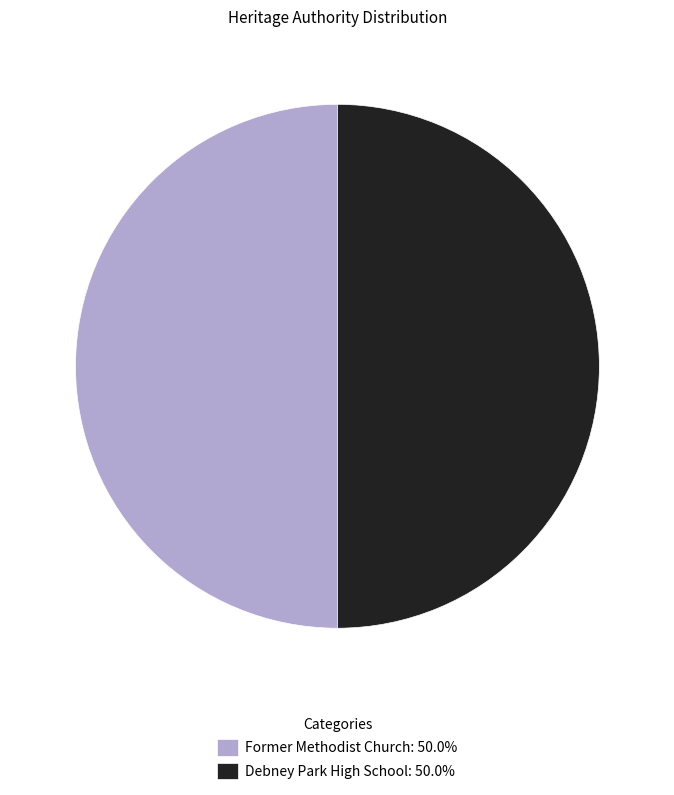

True or false: Former Methodist Church accounts for 50% of the total.

True